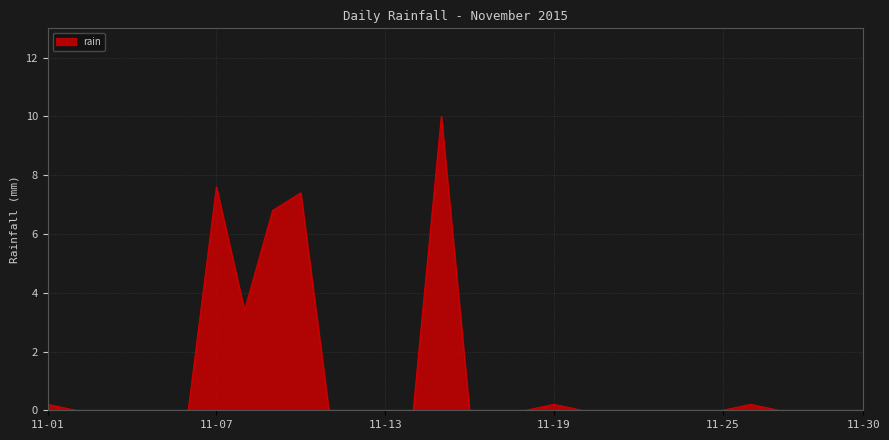

What is the difference between the maximum and minimum values?

10.0